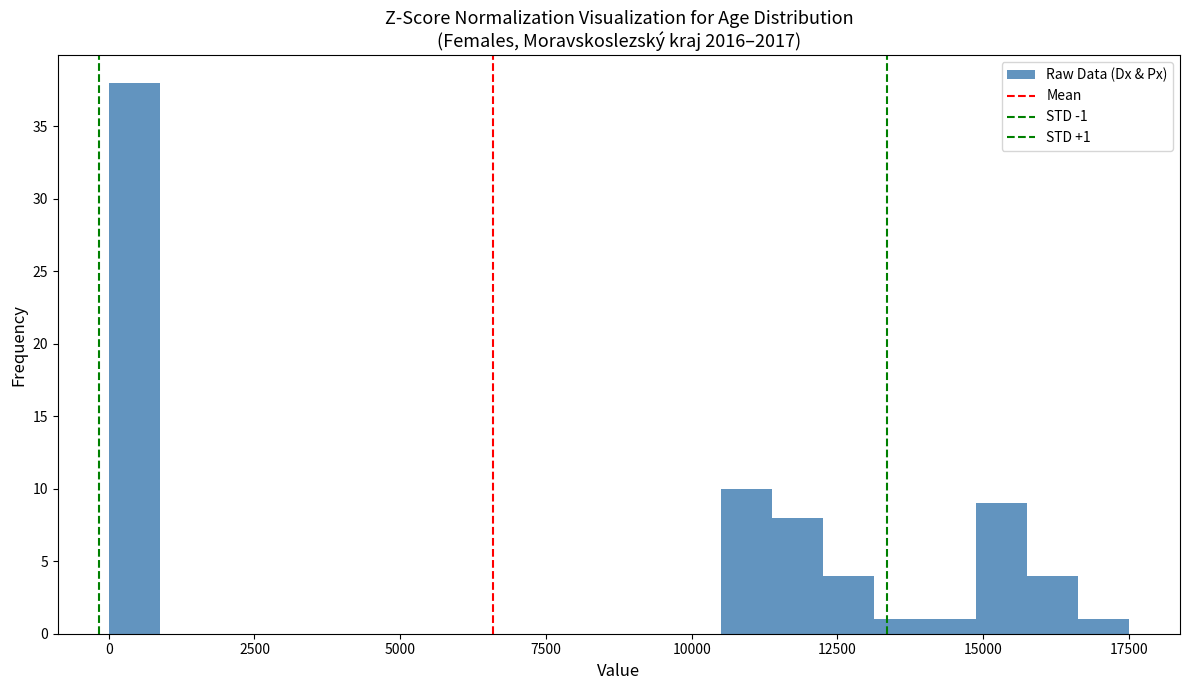

Around what value on the x-axis is the tallest bar? Give the approximate position of its centre, as read against the axis.

500